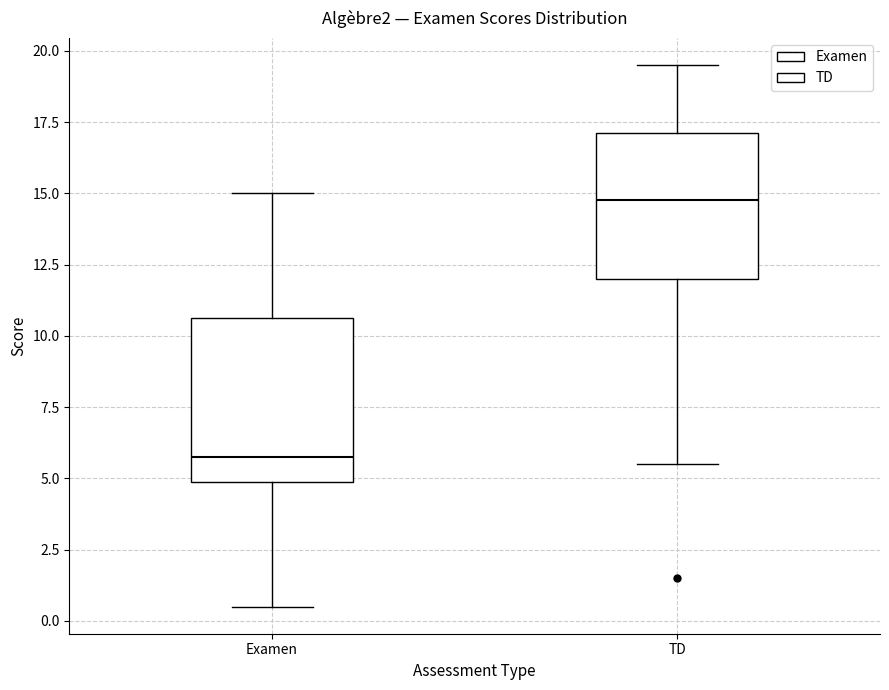

Reading left to right, read every box against the y-axis: the position of its median line, the range the box covers, and the ends of its whiskers. The values are not printed on the chart, so give them approximately, as read against the axis.

Examen: median 6.0, box 5.0 to 10.5, whiskers 0.5 to 15.0
TD: median 15.0, box 12.0 to 17.0, whiskers 5.5 to 19.5